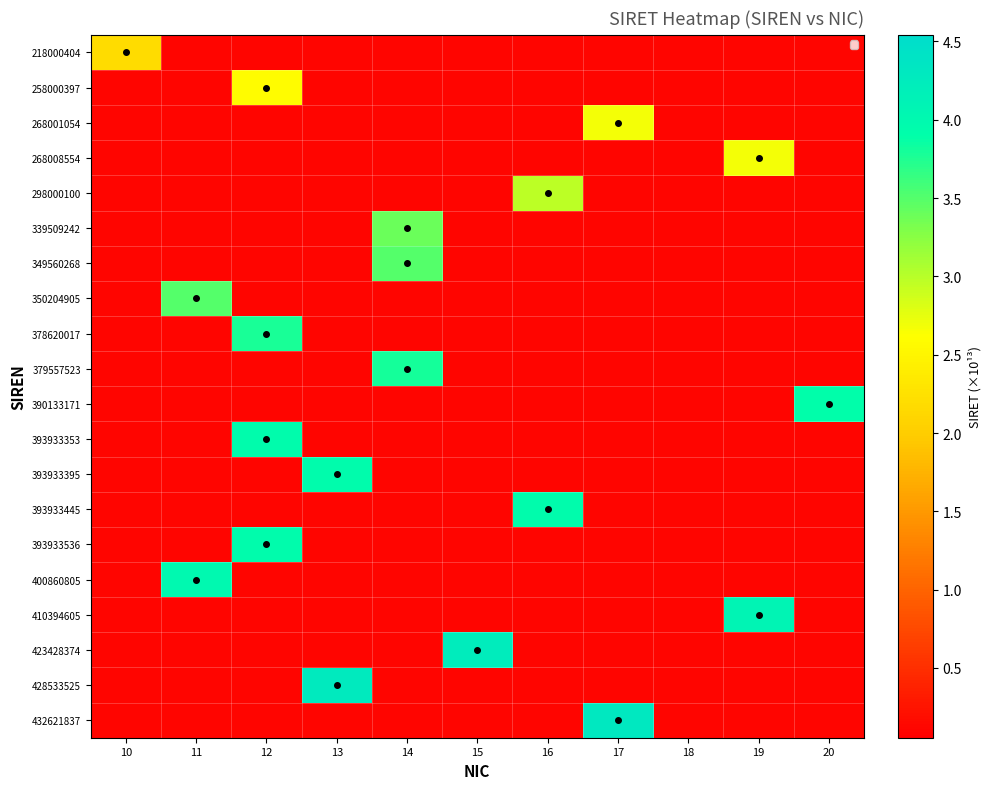

What value does the 432621837 series have at 16?

0.1